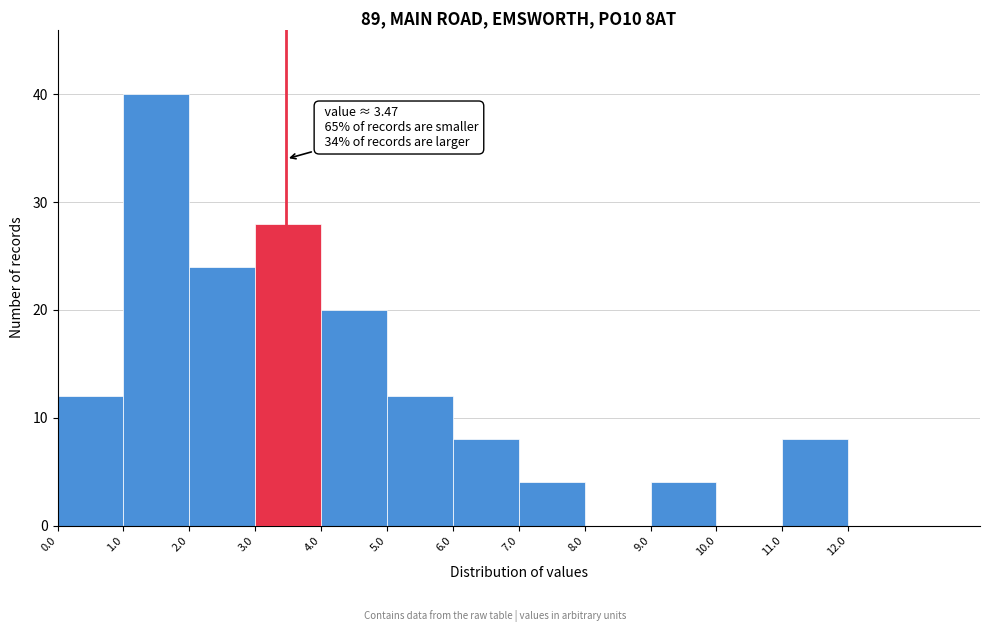

Over which range of the x-axis is the bar tallest?

1 to 2